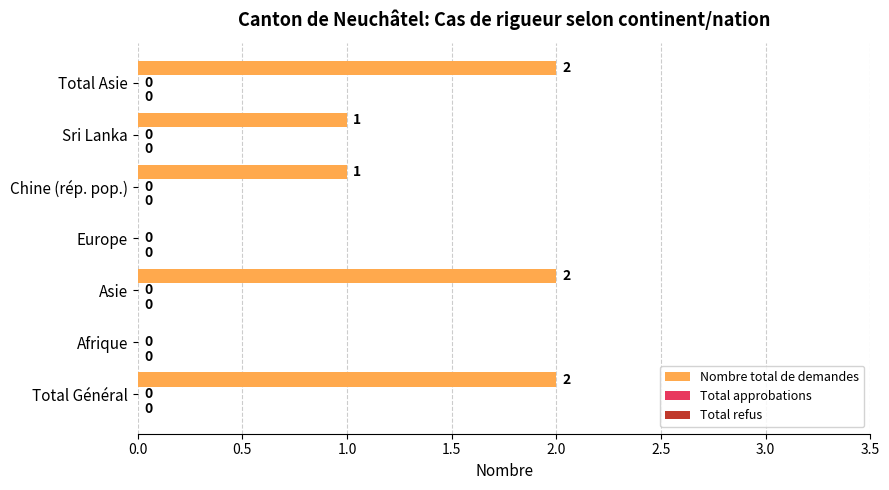

How many series are shown in this chart?

1